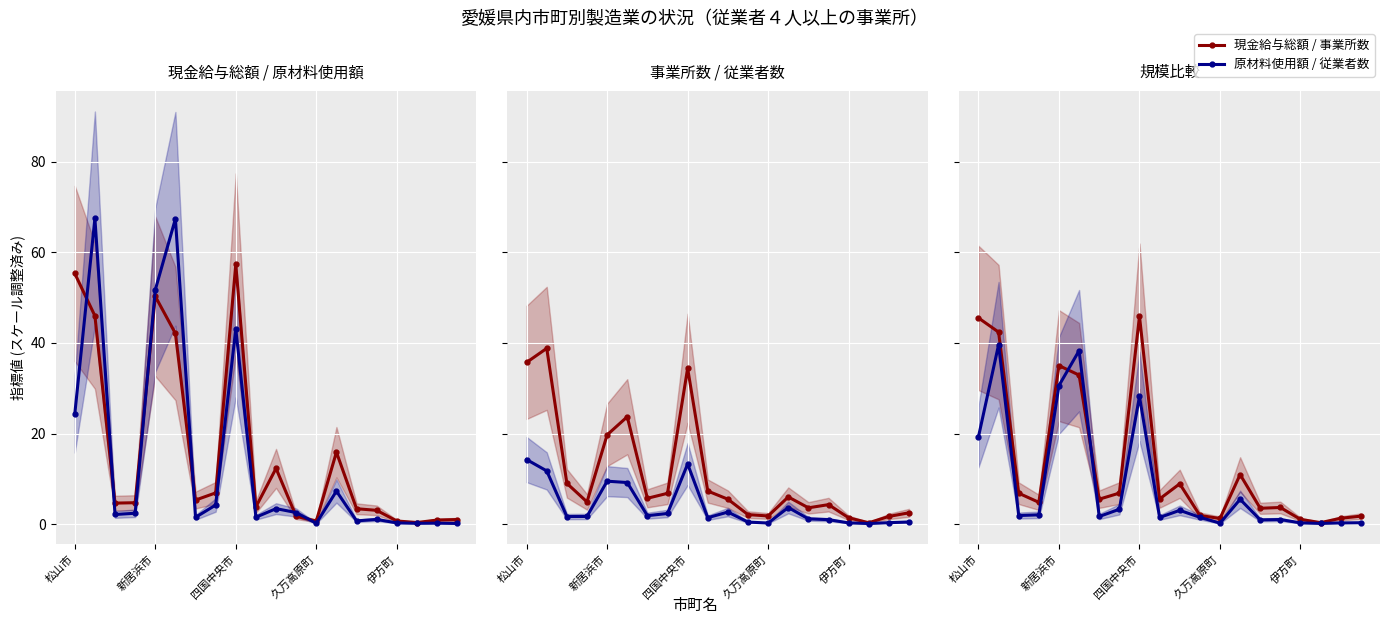

What is the value of the 現金給与総額 / 事業所数 point at the 15th from the left?

3.5